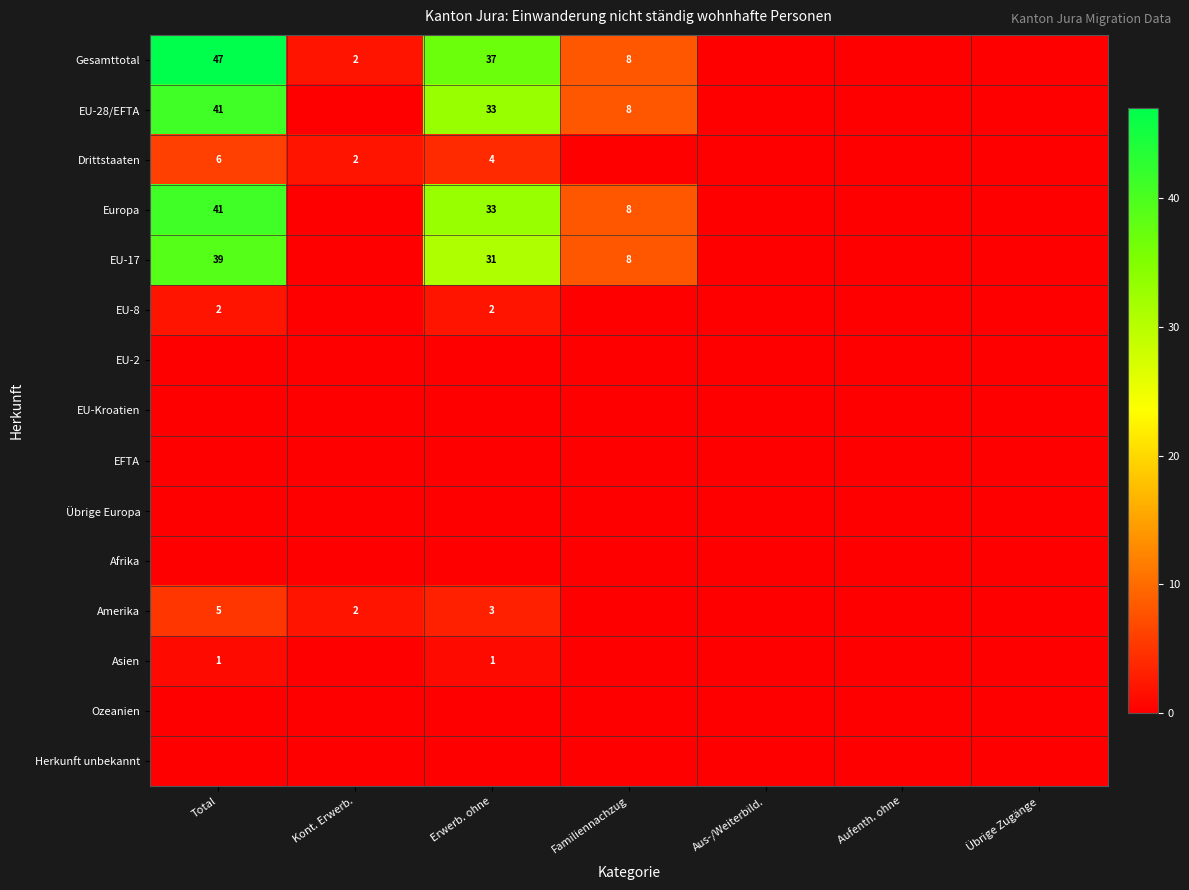

Which series has the largest range (max minus min)?

Gesamttotal